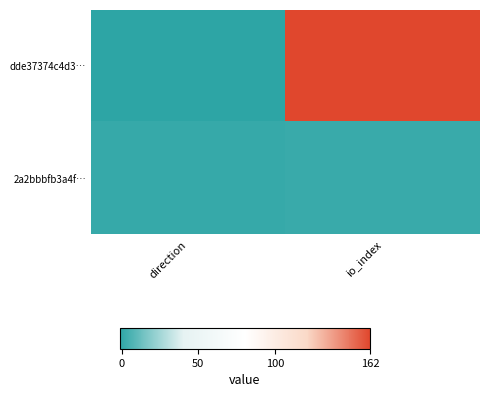

Rank the series by their average value, from highest to lowest.

dde37374c4d3…, 2a2bbbfb3a4f…